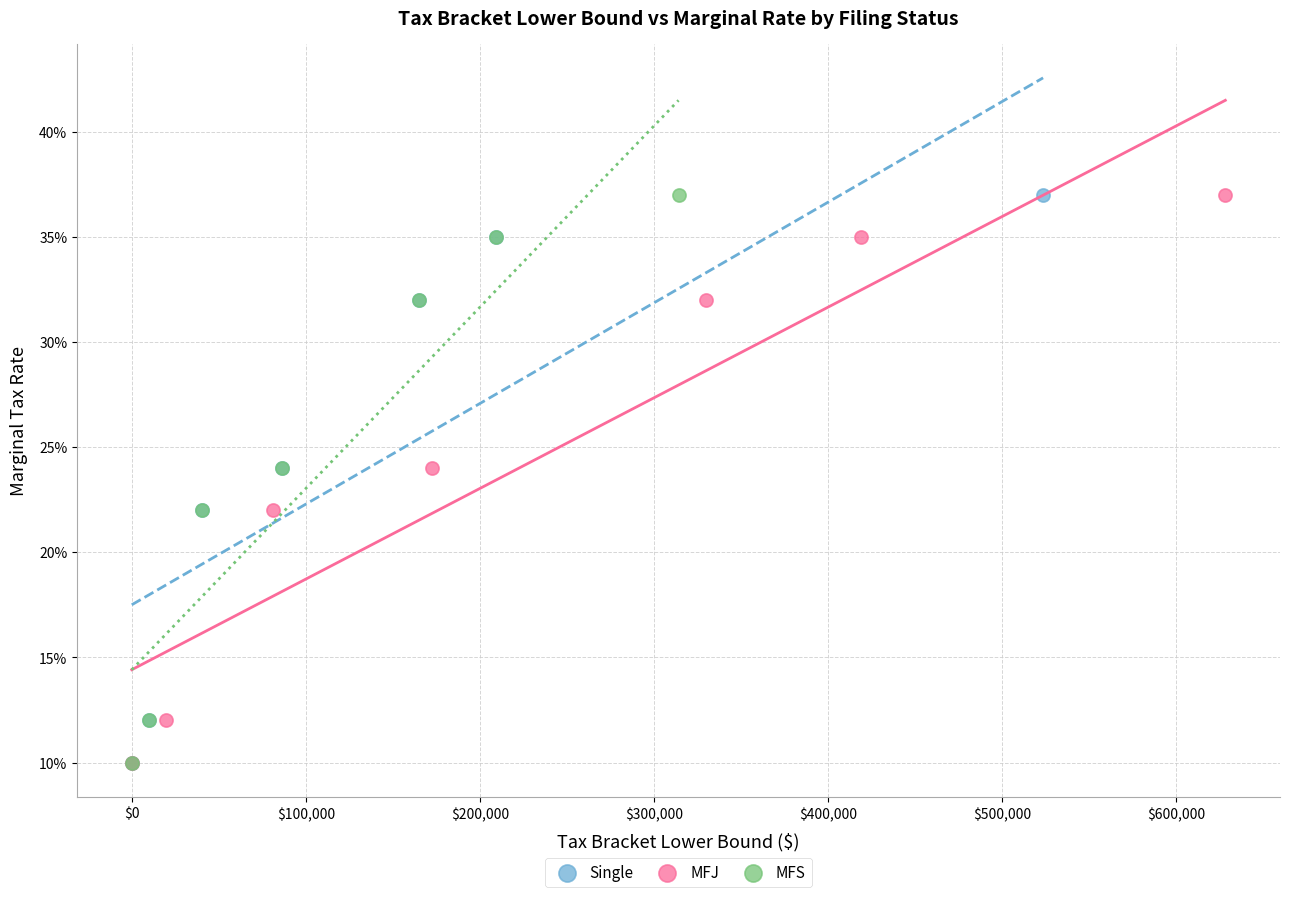

What are all the series names shown in the legend?

Single, MFJ, MFS